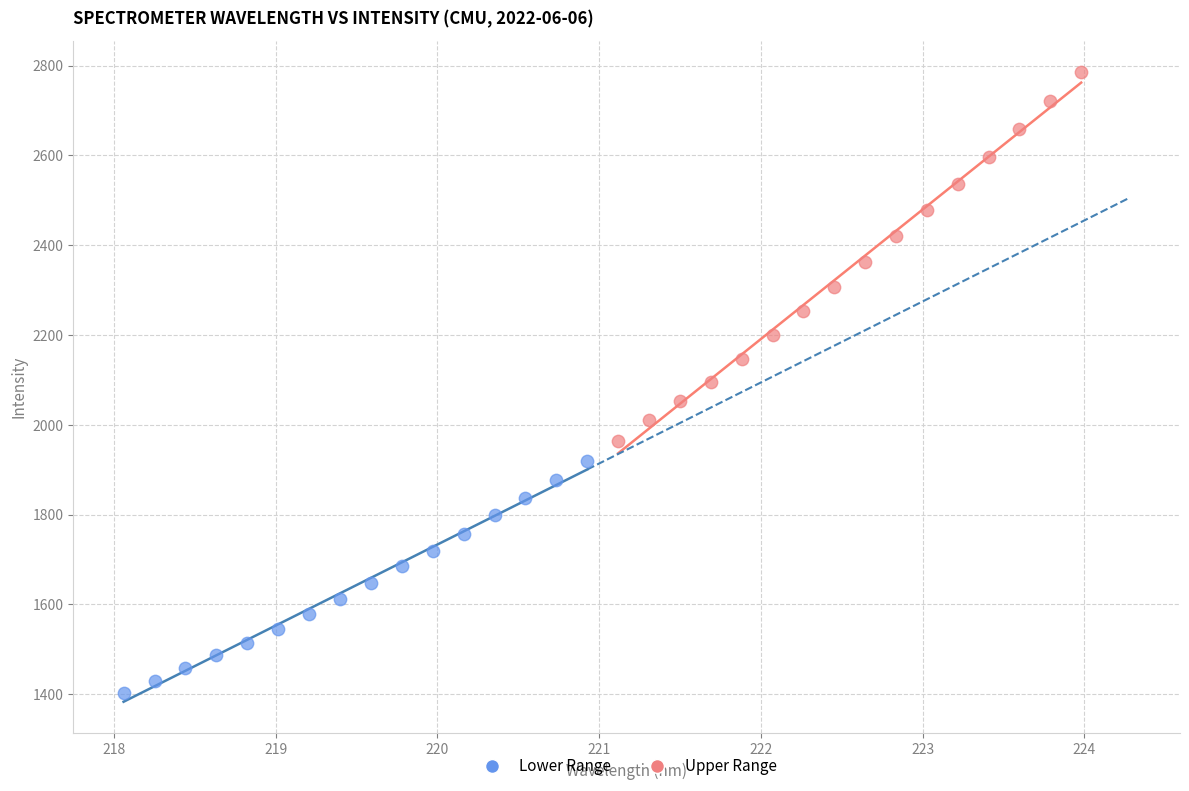

Which series has the largest Y range (max minus min)?

Upper Range